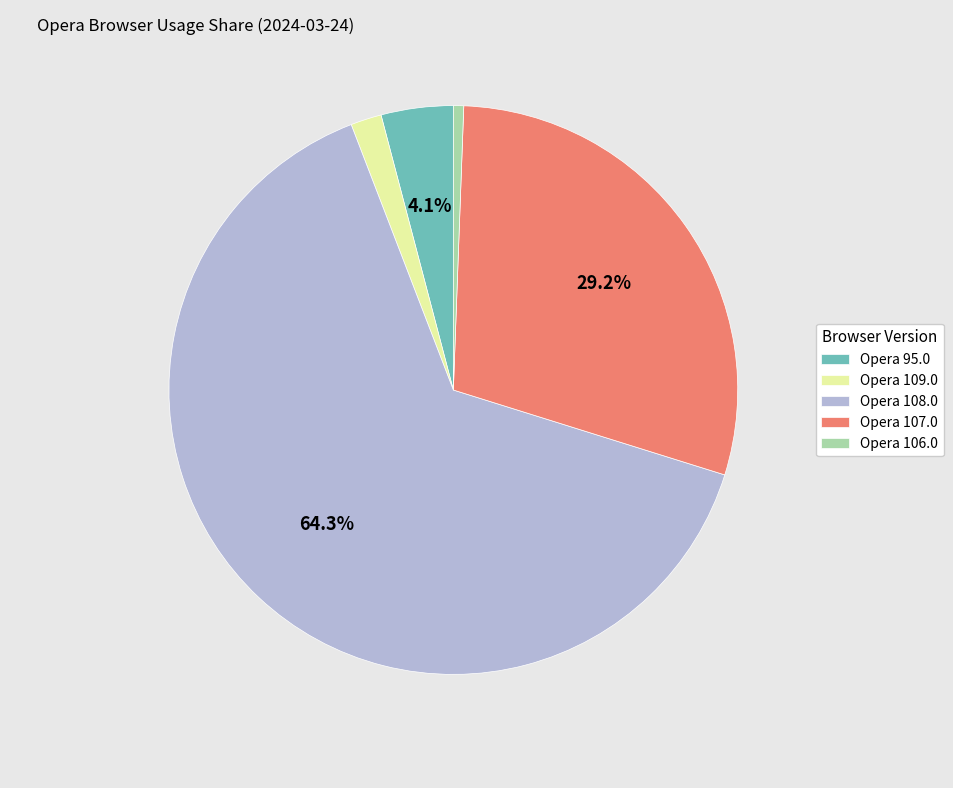

Rank the categories by value from lowest to highest.

Opera 106.0, Opera 109.0, Opera 95.0, Opera 107.0, Opera 108.0